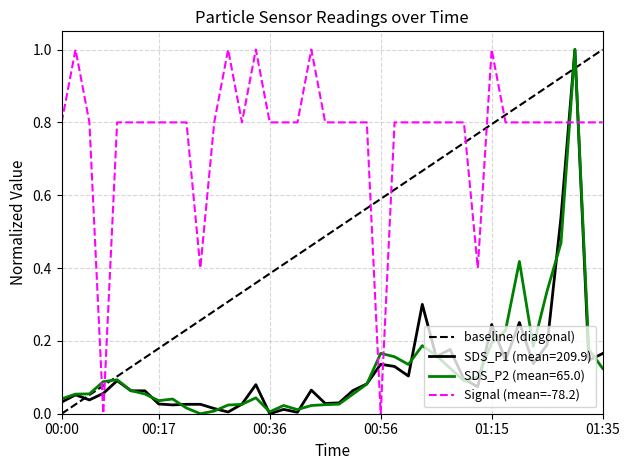

What is the sum of all Signal values?

30.6